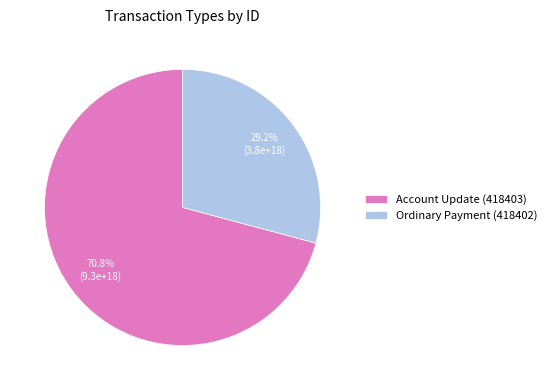

True or false: Account Update (418403) accounts for 64% of the total.

False